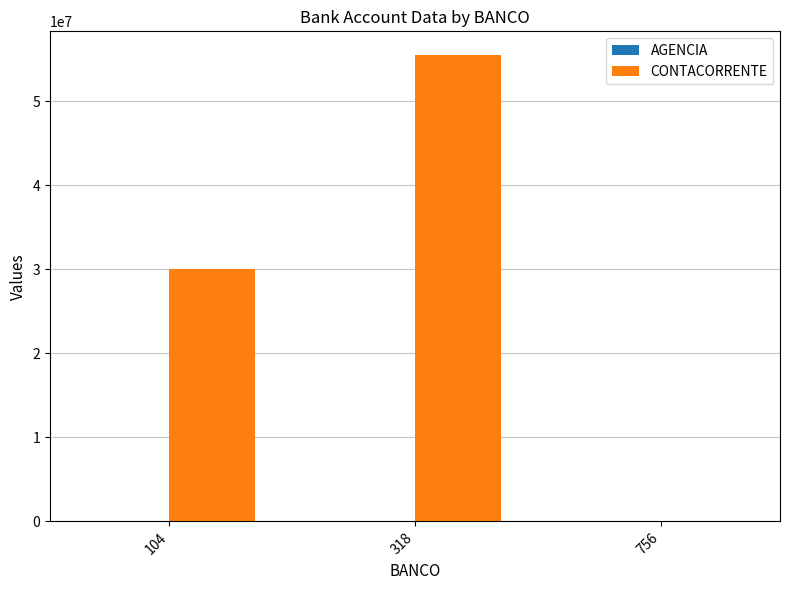

Which series has the largest range (max minus min)?

CONTACORRENTE